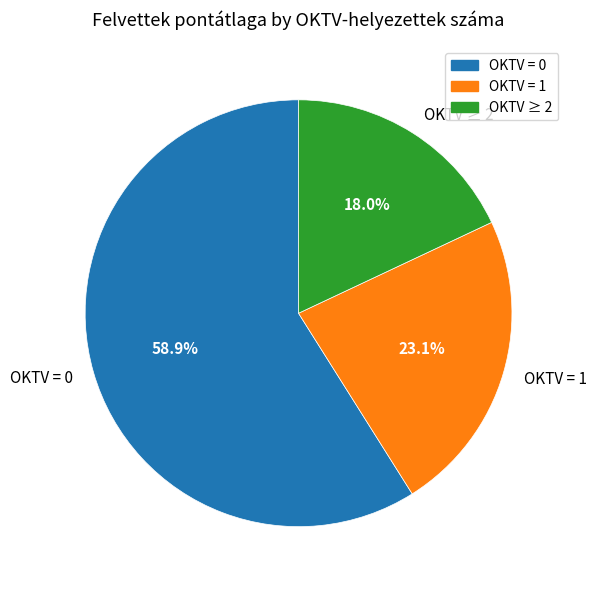

Count the number of slices in the pie.

3